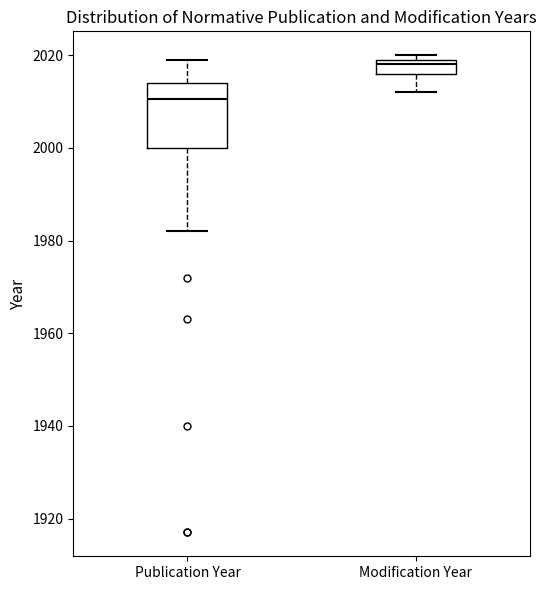

Comparing the boxes themselves (not the whiskers), which one is the tallest?

Publication Year